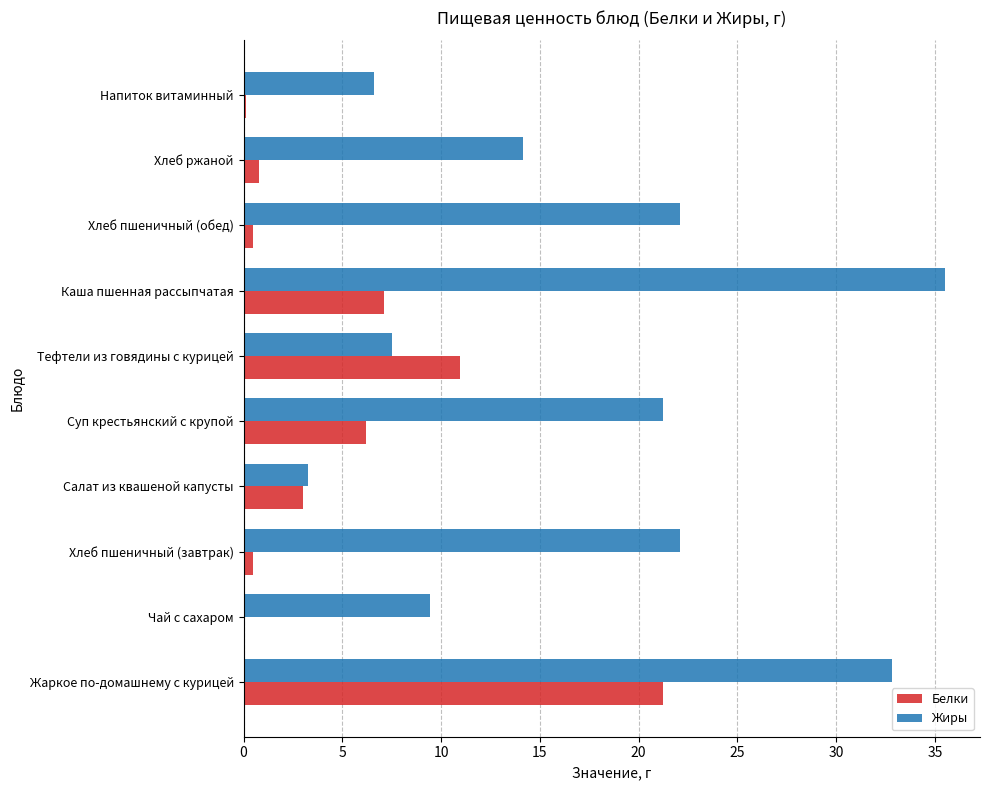

How many data points does each series have?

10